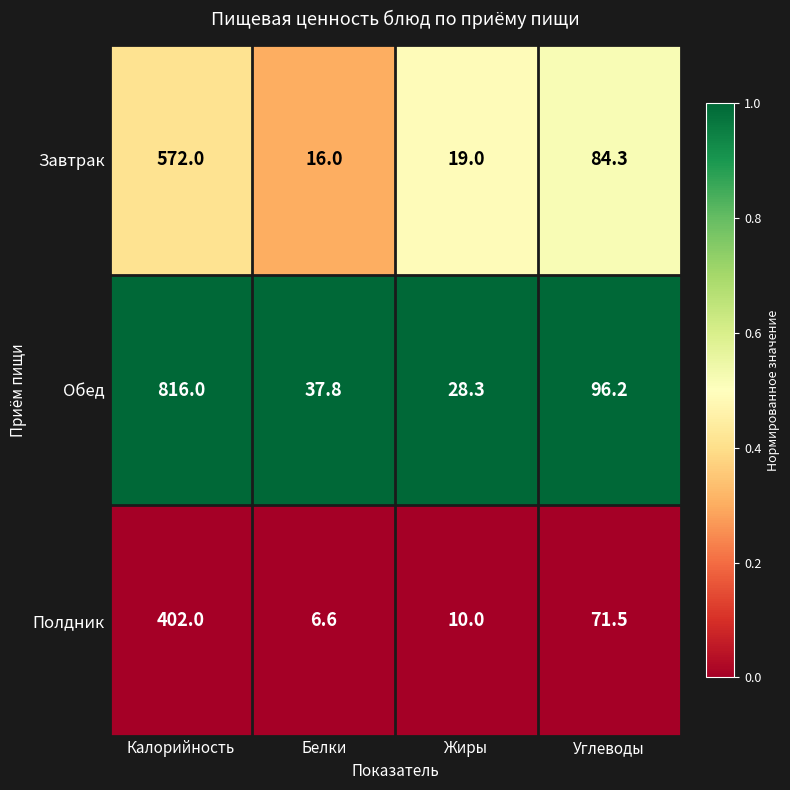

Reading left to right, extract all data points from this chart.

Завтрак: 572.0	16.0	19.0	84.3
Обед: 816.0	37.8	28.3	96.2
Полдник: 402.0	6.6	10.0	71.5